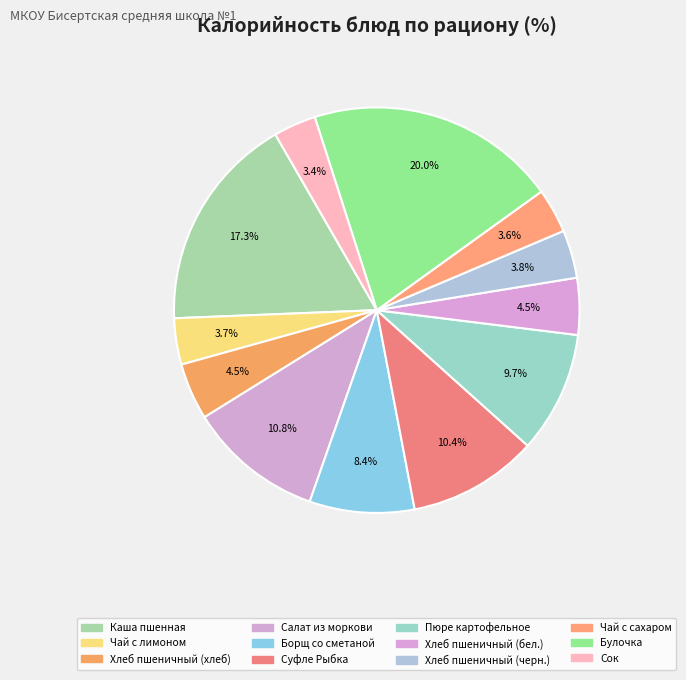

How many slices are in this pie chart?

12